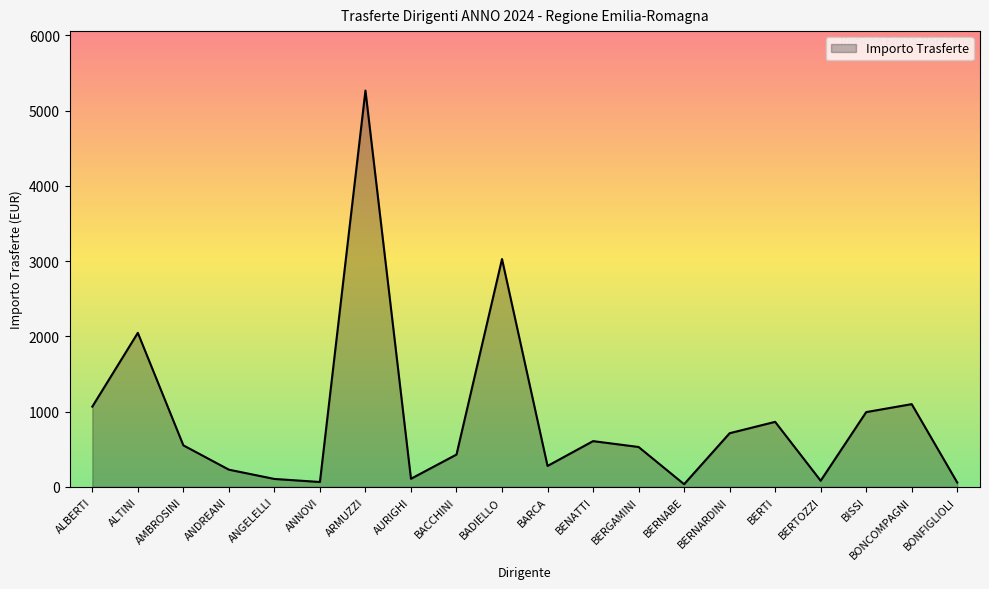

What is the change in value from BACCHINI to BARCA?

-151.4